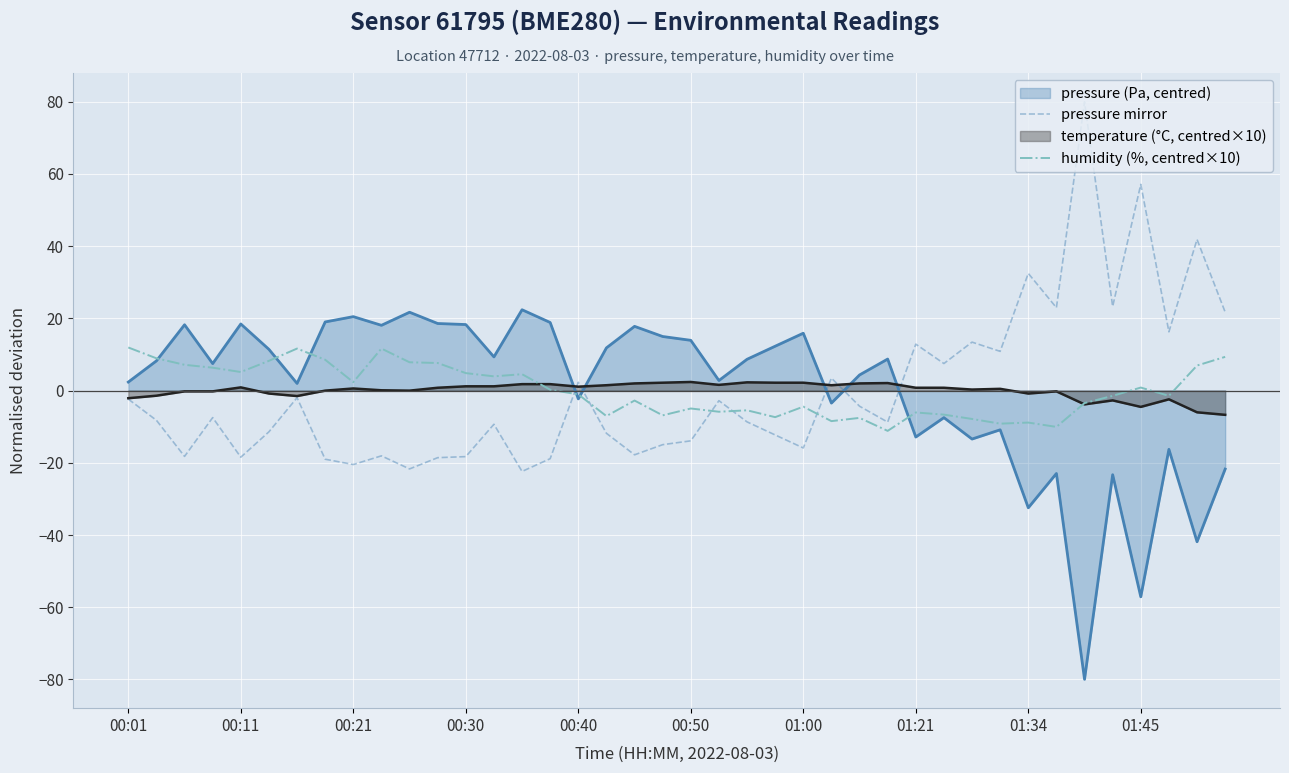

How many times do pressure mirror and pressure (Pa, centred) cross each other?

5